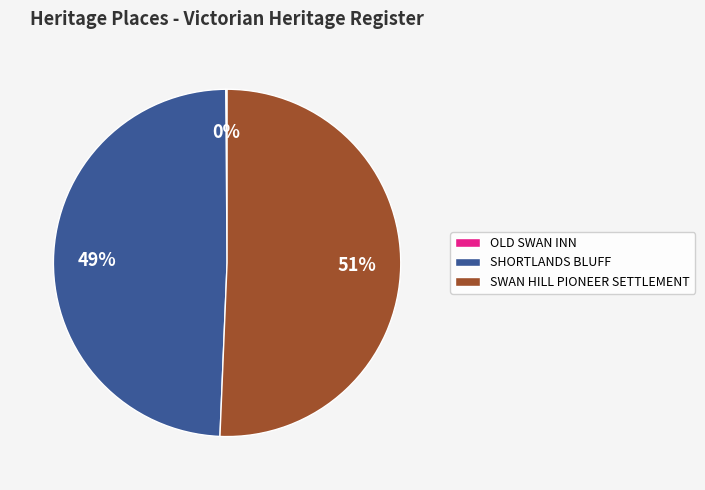

To the nearest percent, what percentage of the pie is SHORTLANDS BLUFF?

49%